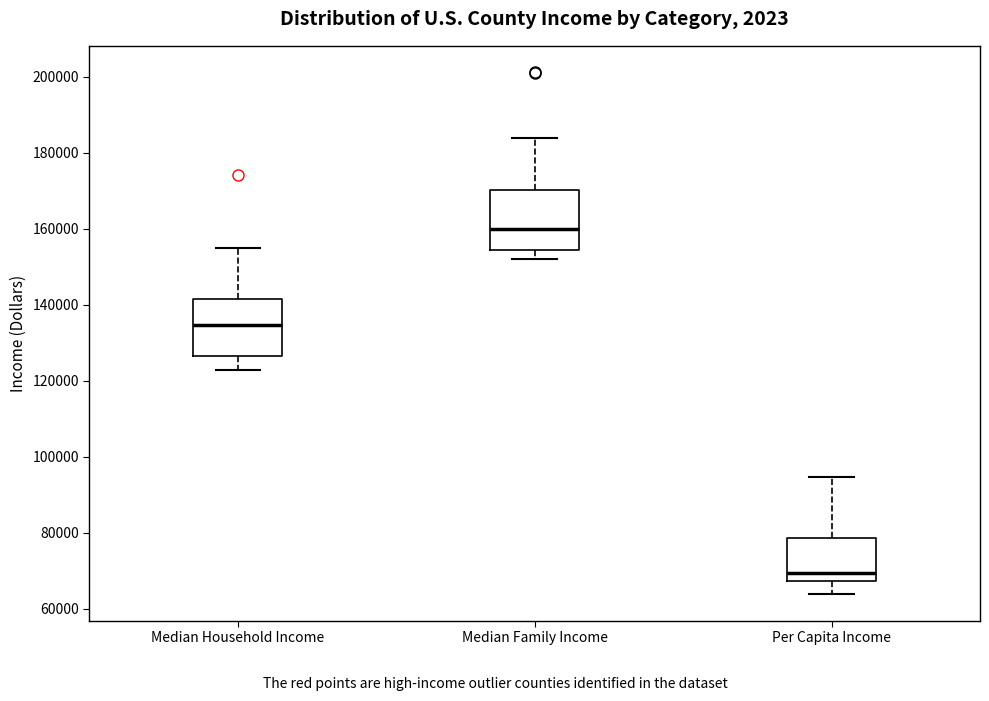

Which box has the lowest median line?

Per Capita Income